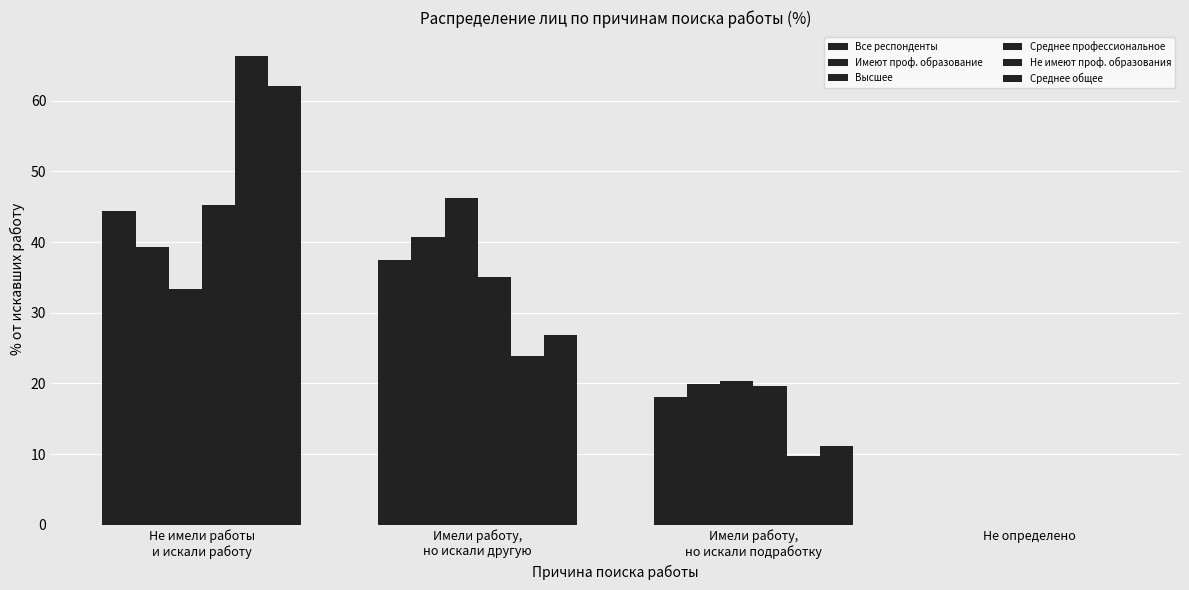

What is the difference between the Среднее профессиональное values at Не определено and Имели работу,
но искали другую?

35.1